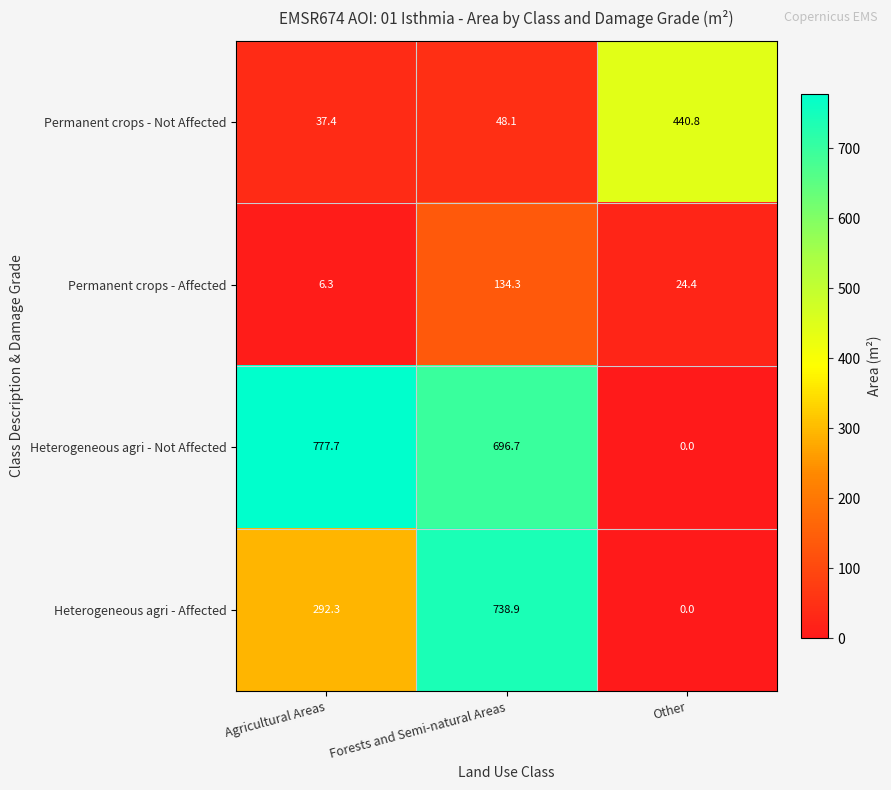

List the series in order of their overall mean, highest first.

Heterogeneous agri - Not Affected, Heterogeneous agri - Affected, Permanent crops - Not Affected, Permanent crops - Affected